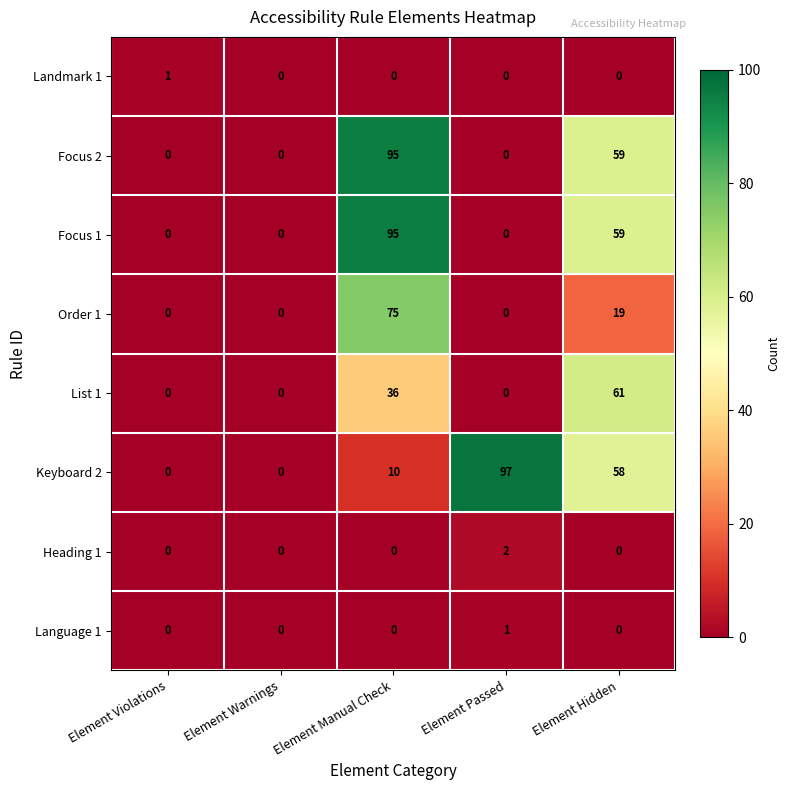

At which category is the sum across all series the highest?

Element Manual Check